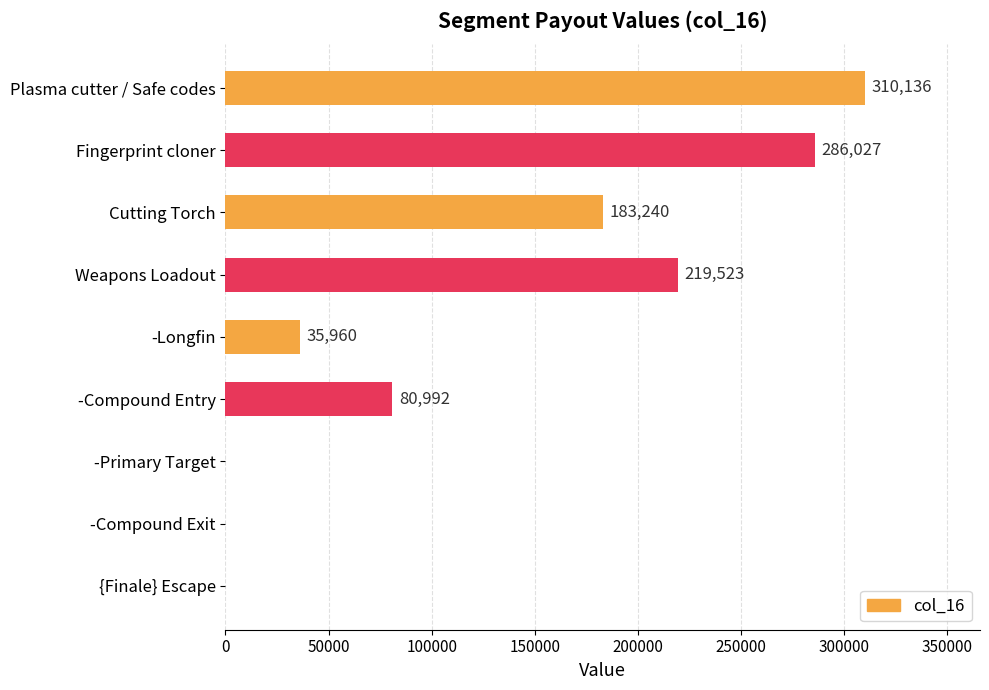

Are the bars horizontal?

Yes